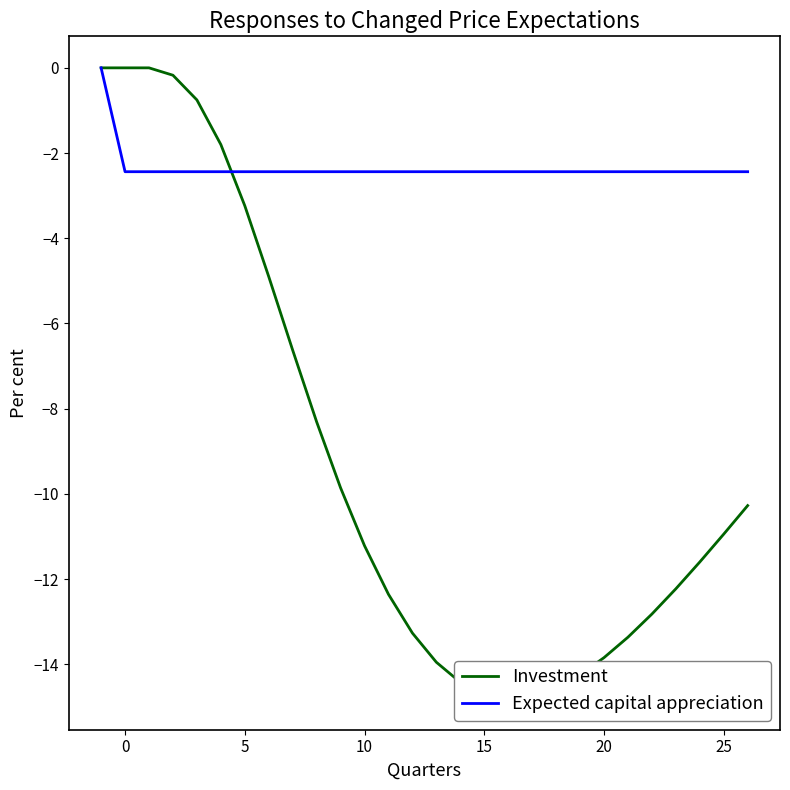

What is the minimum value for Expected capital appreciation?

-2.4